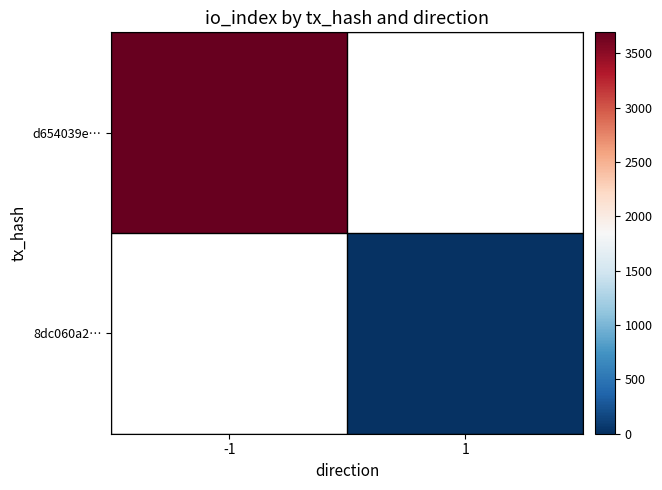

Is the value of d654039e… at 1 greater than the value of 8dc060a2… at 1?

No